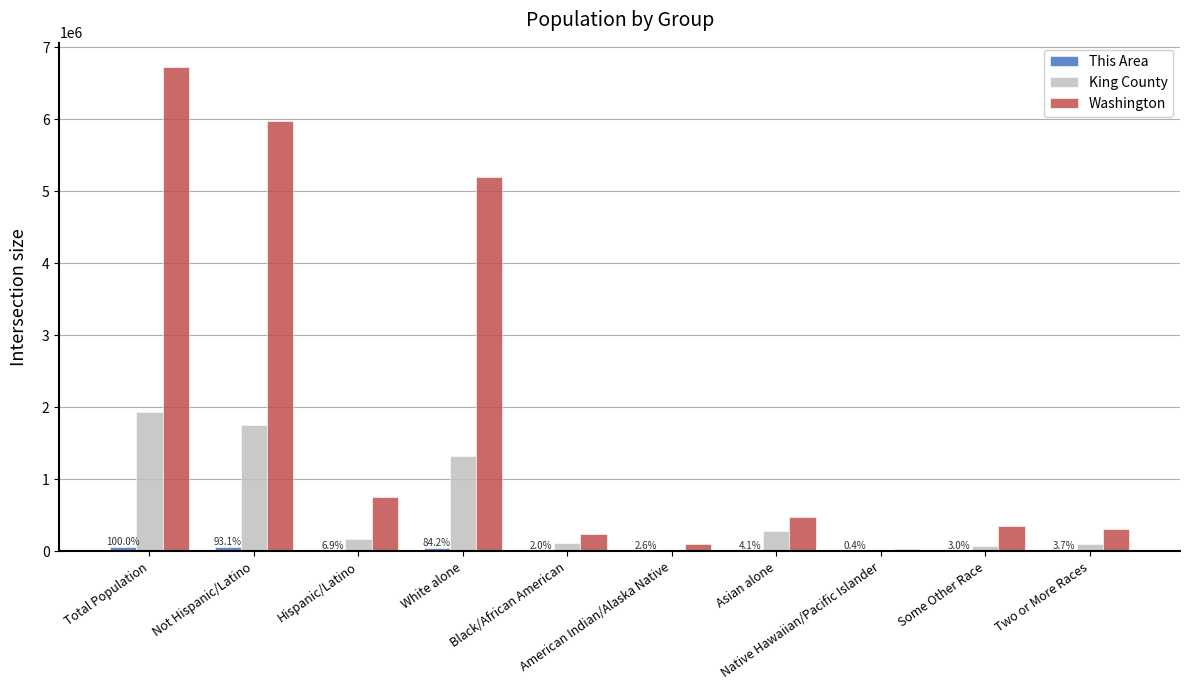

At which category is the sum across all series the highest?

Total Population